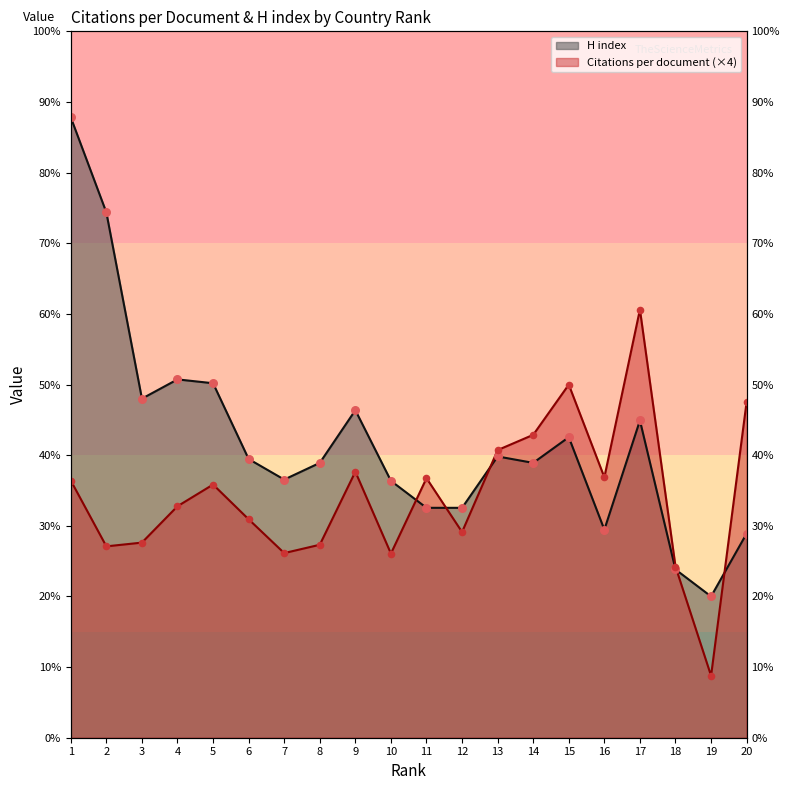

What is the total value across all series at 9?

462.1